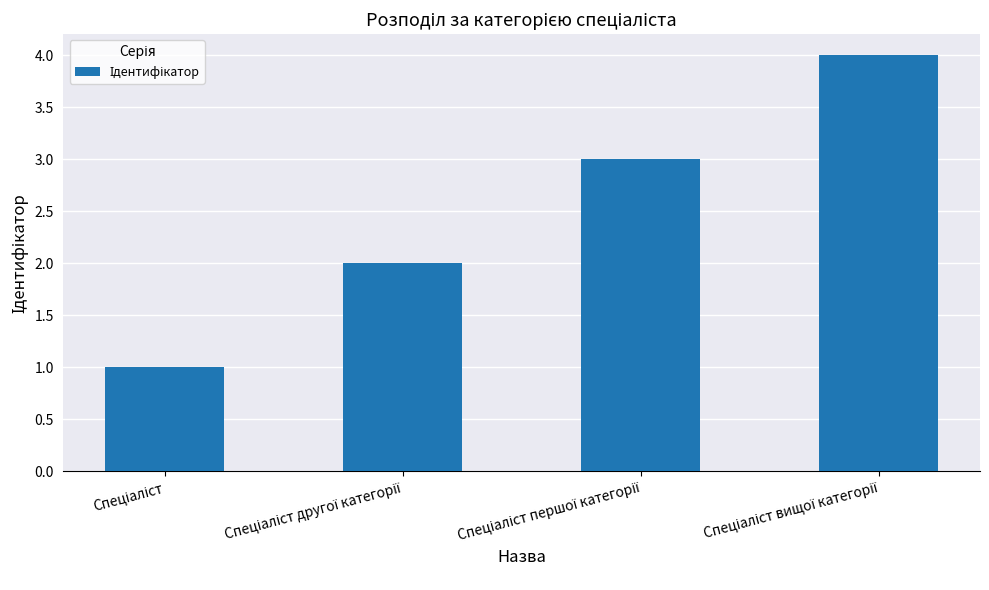

What is the sum of all values?

10